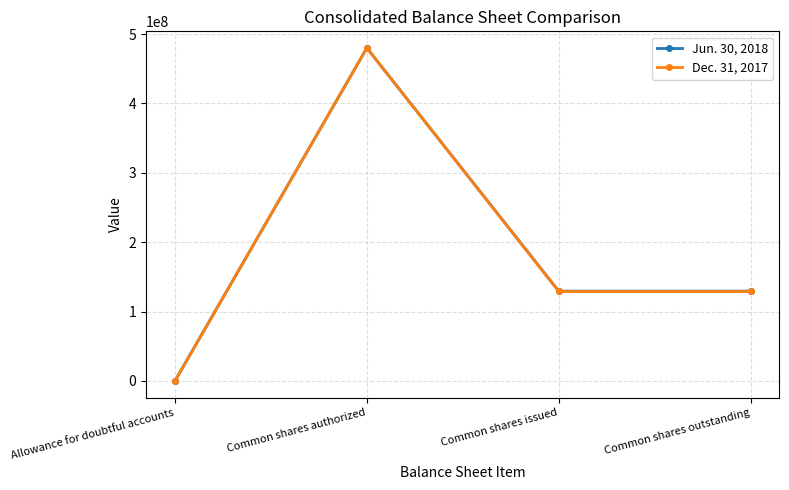

List the series in order of their overall mean, lowest first.

Dec. 31, 2017, Jun. 30, 2018